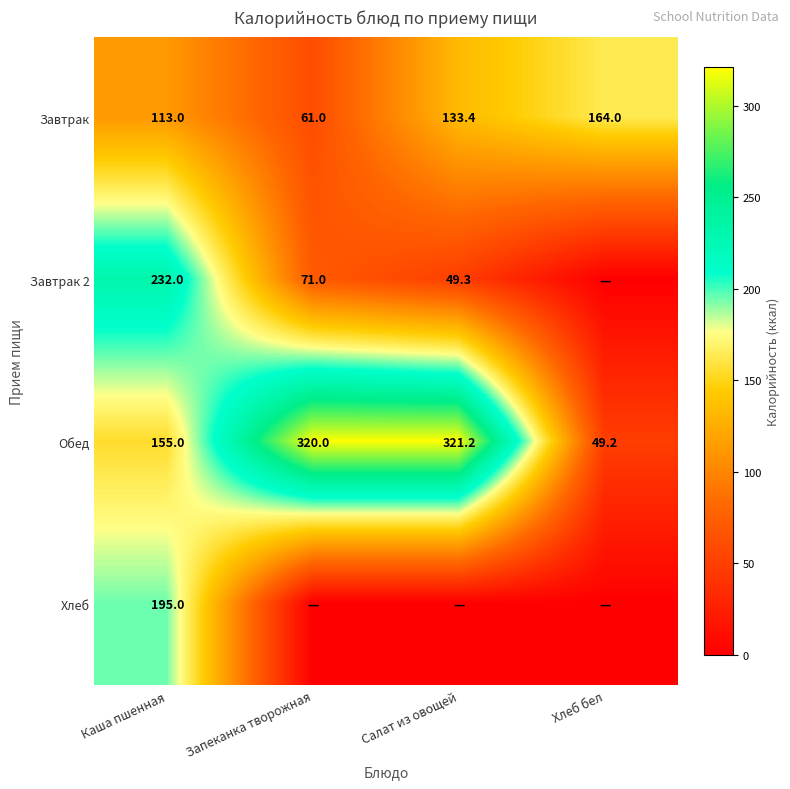

Which has a higher value, Хлеб бел or Салат из овощей?

Хлеб бел